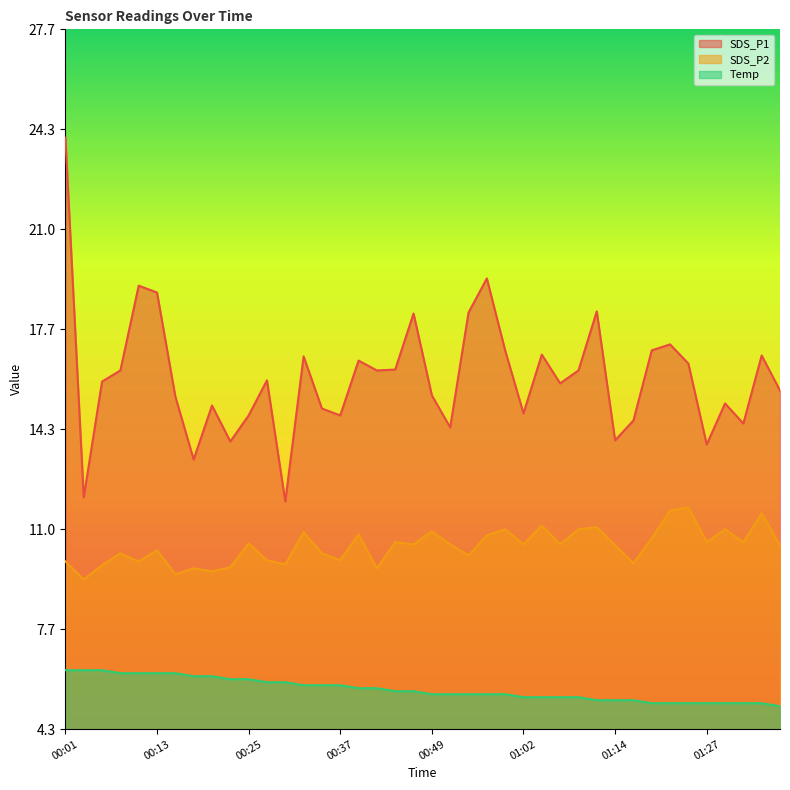

What position from the right is 00:28?

29